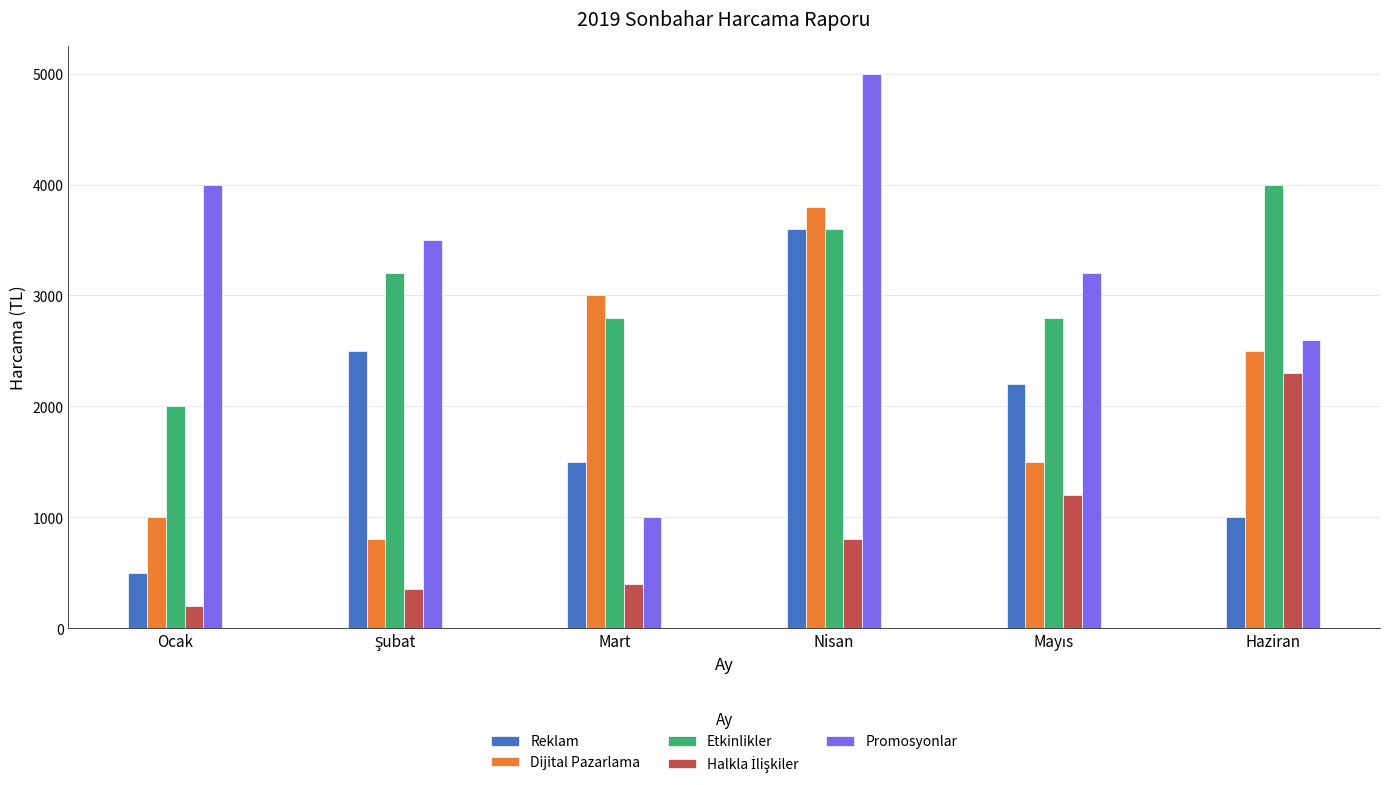

How many groups of bars are there?

6